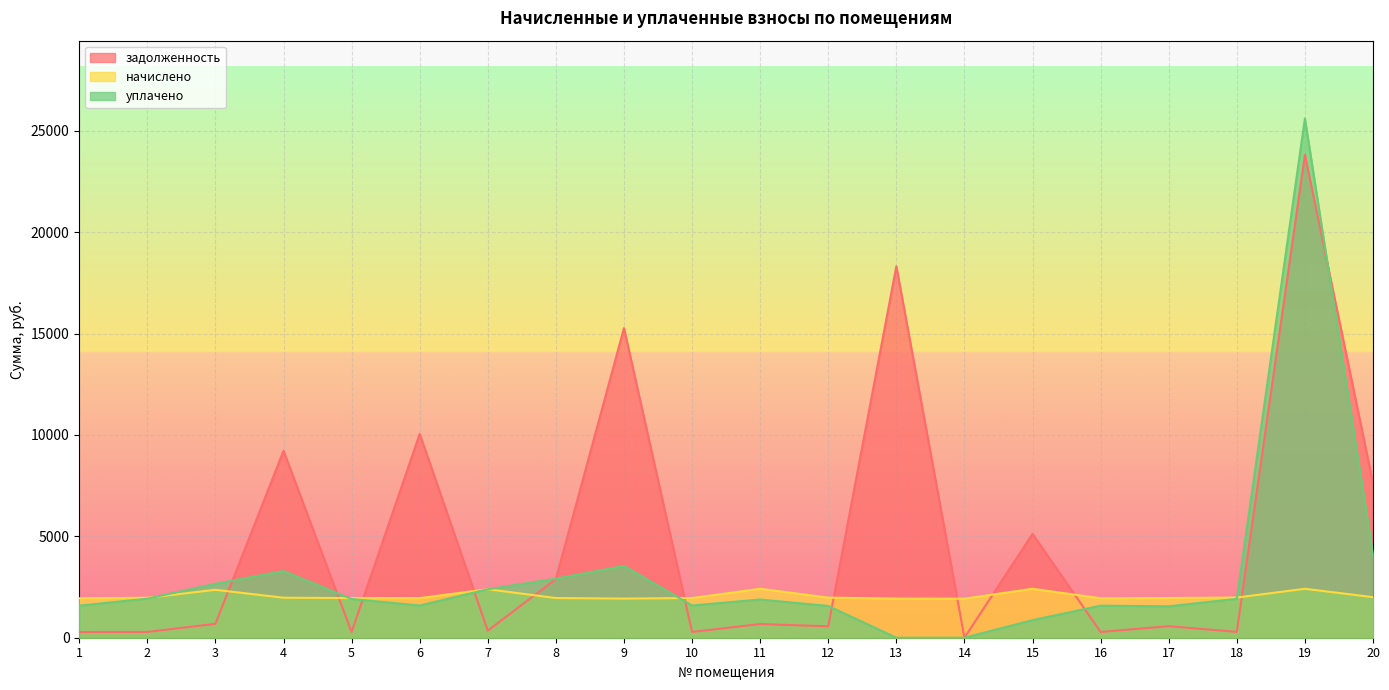

At which category does the chart reach its peak across all series?

19